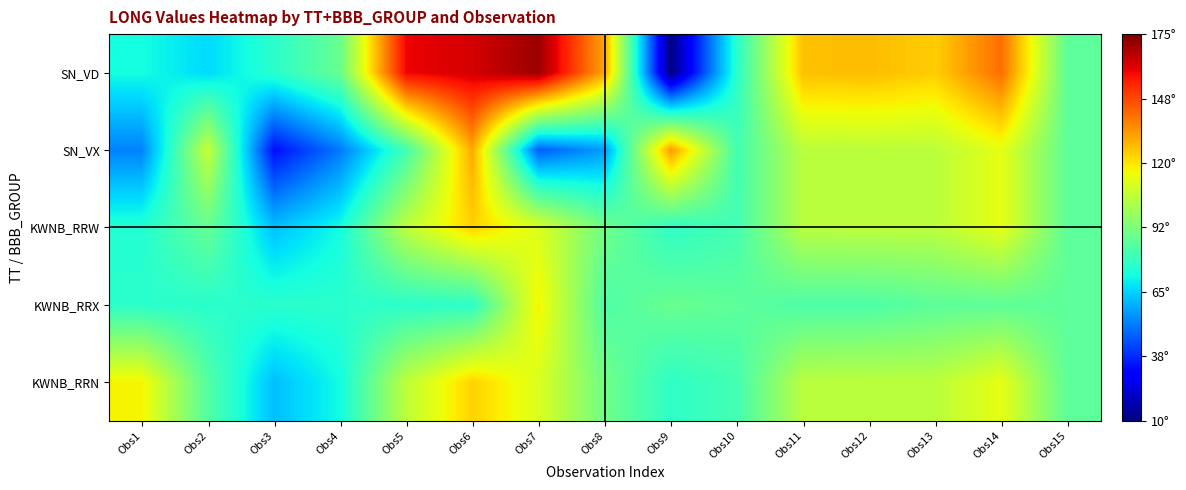

List the series in order of their peak value, lowest first.

KWNB_RRX, KWNB_RRW, KWNB_RRN, SN_VX, SN_VD